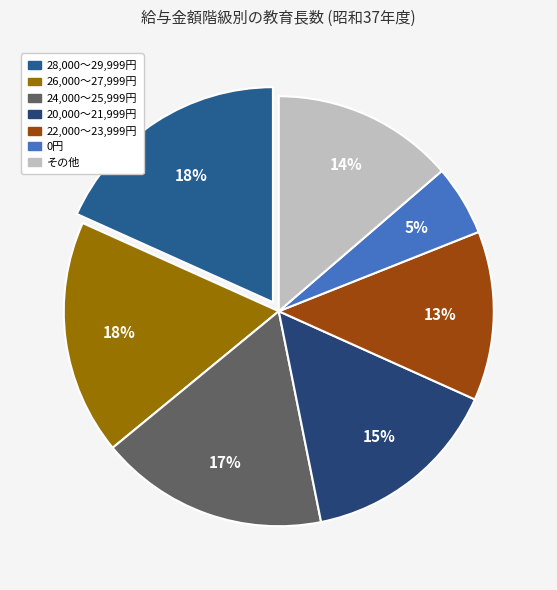

Is there a majority slice in this chart?

No